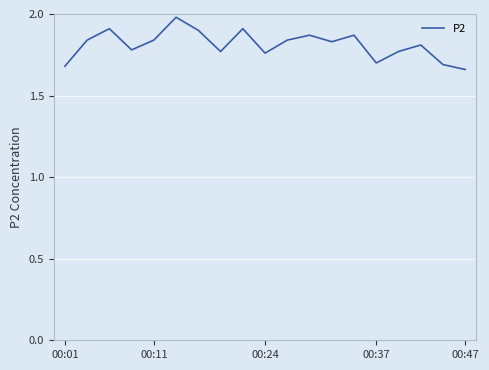

What is the difference between the maximum and minimum values?

0.3